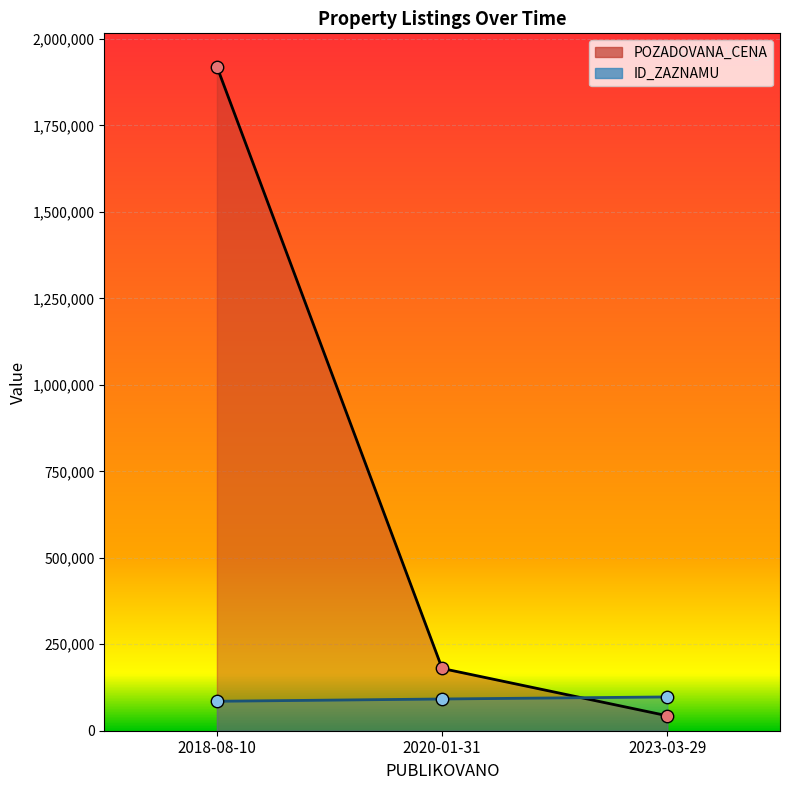

Which series has the largest total across all categories?

POZADOVANA_CENA